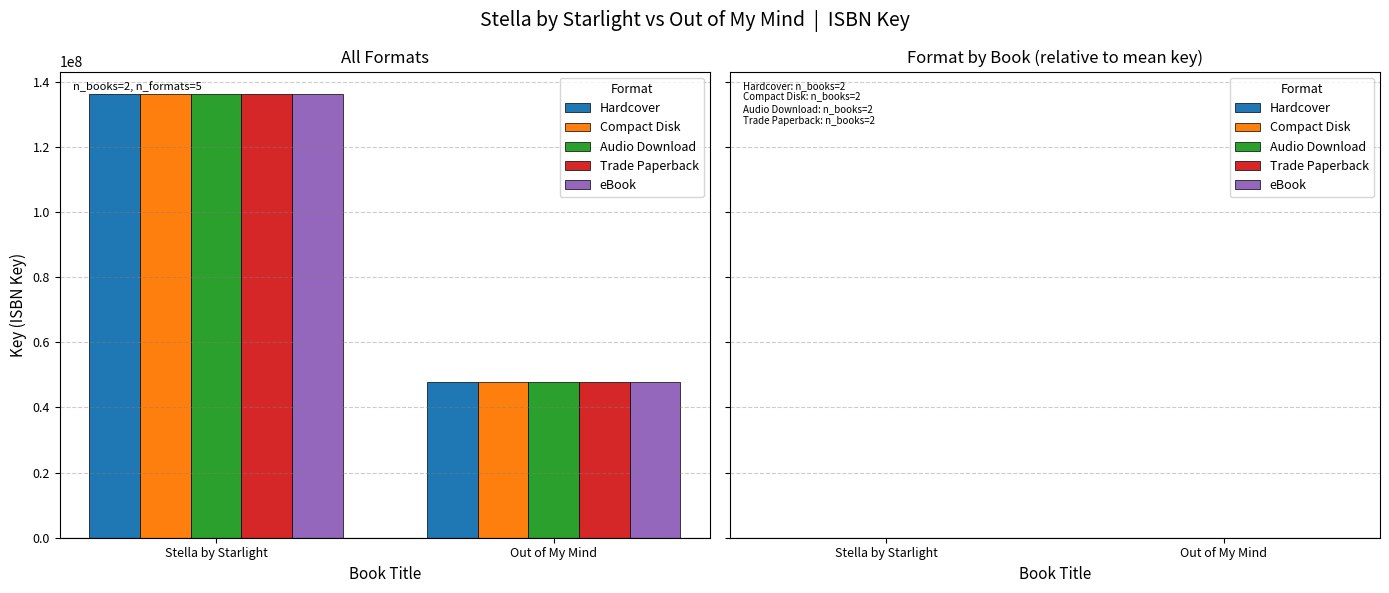

Is the value of Audio Download at Stella by Starlight greater than the value of eBook at Out of My Mind?

Yes